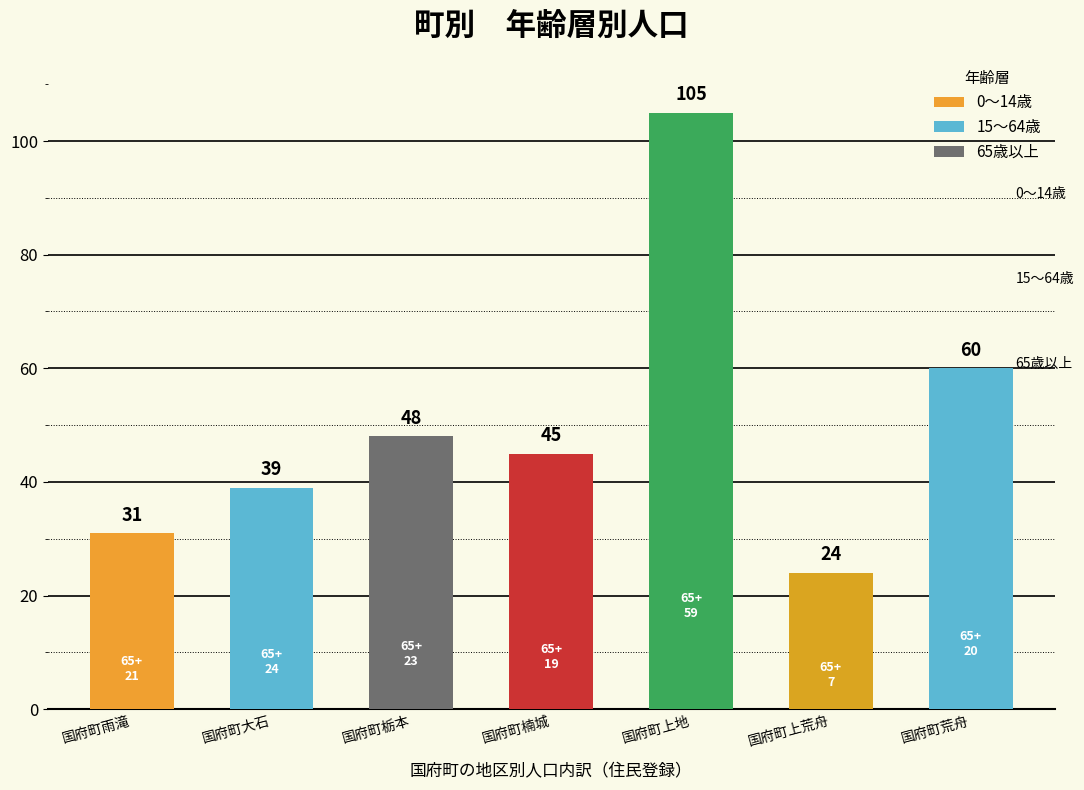

The 65歳以上 series shows 12 at 国府町楠城. True or false?

False